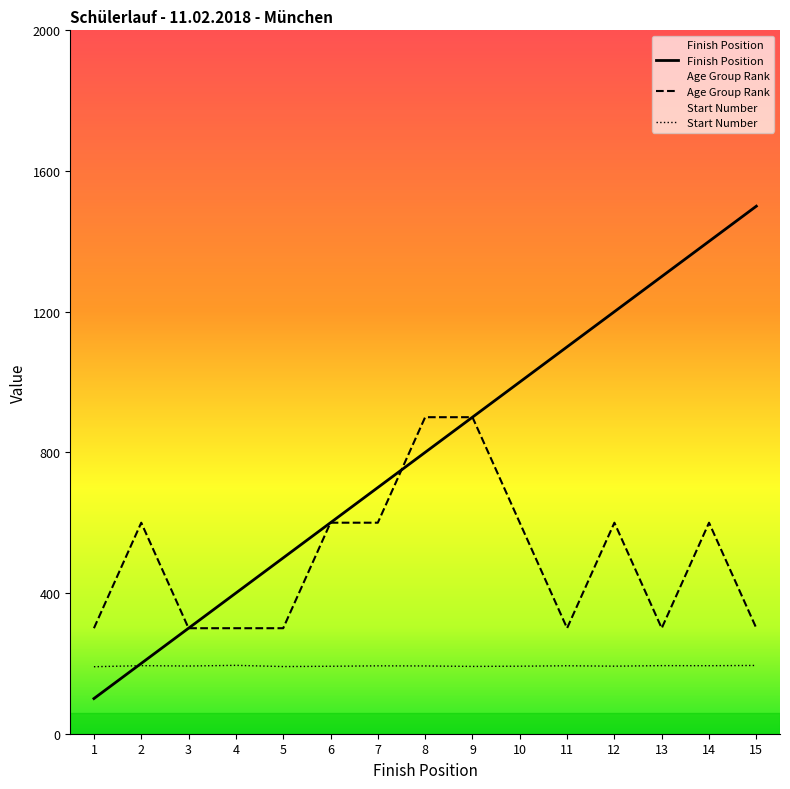

True or false: Age Group Rank and Start Number cross at least once.

False